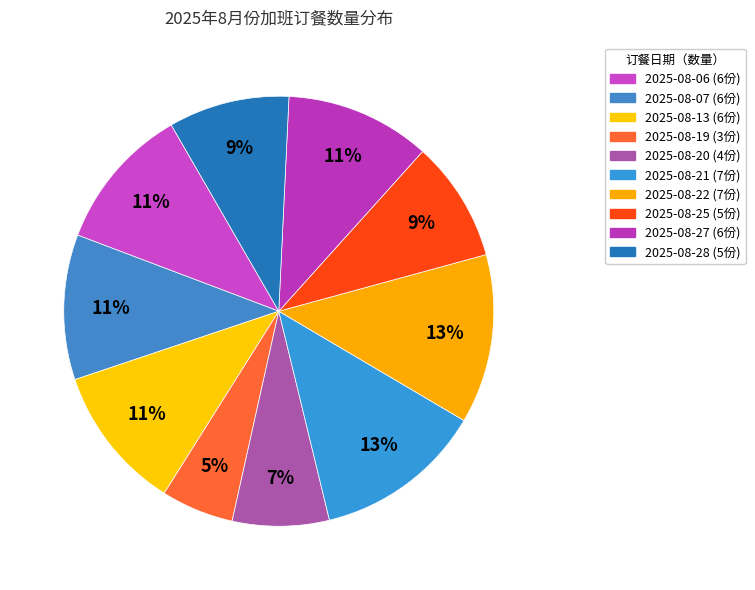

How many slices are in this pie chart?

10